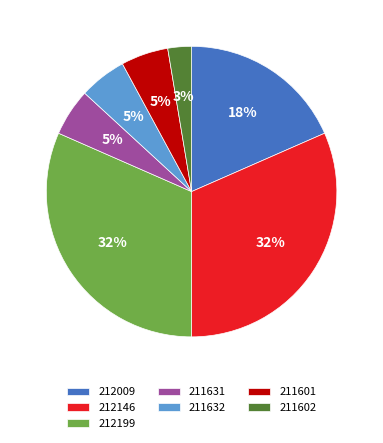

To the nearest percent, what is the average slice percentage?

14%